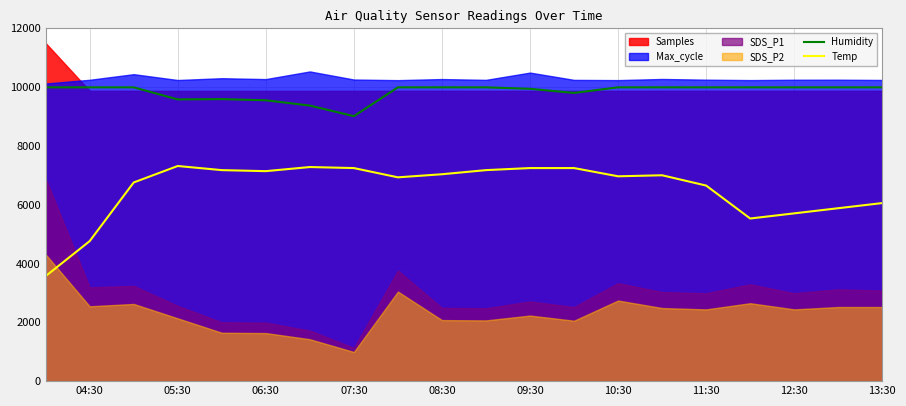

Count the number of categories in the chart.

20